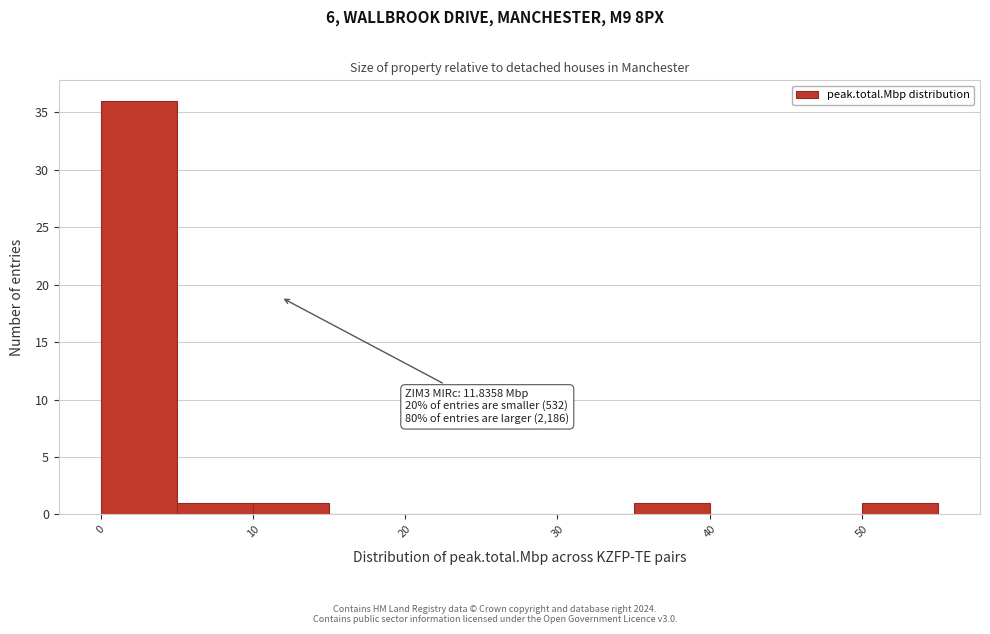

Over which range of the x-axis is the bar tallest?

0 to 5